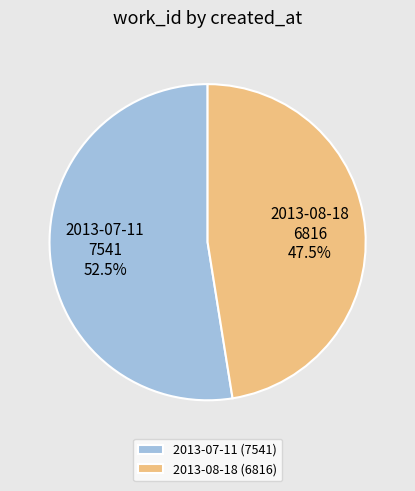

What is the ratio of the value at 2013-08-18 to the value at 2013-07-11?

0.9